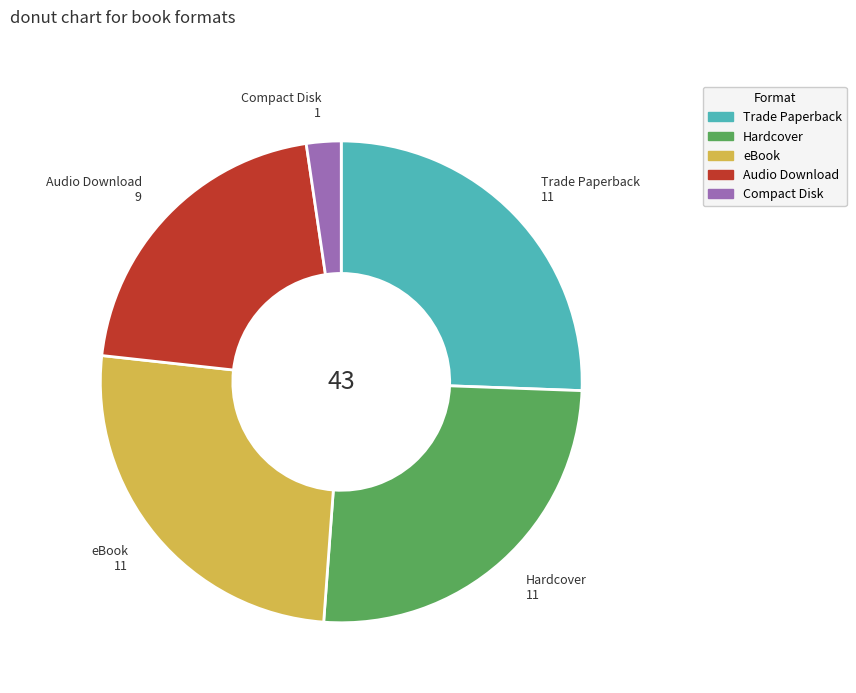

What is the smallest slice in the pie chart?

Compact Disk